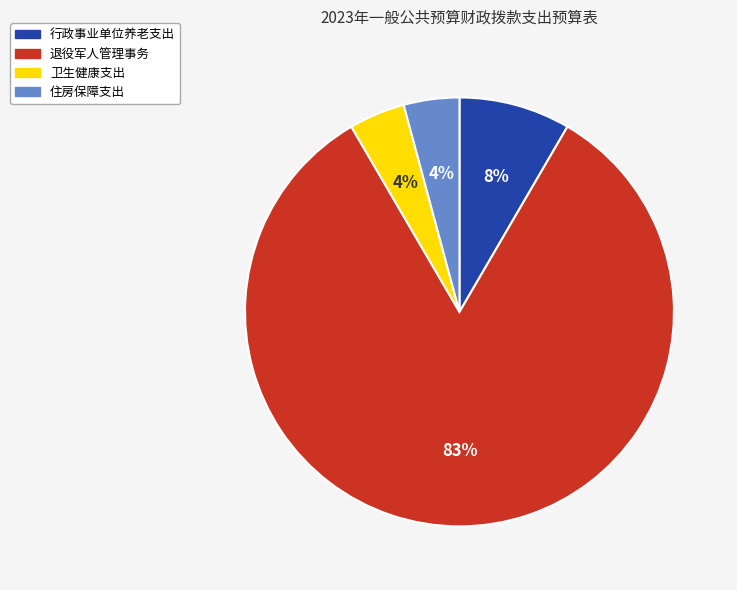

What is the largest slice in the pie chart?

退役军人管理事务